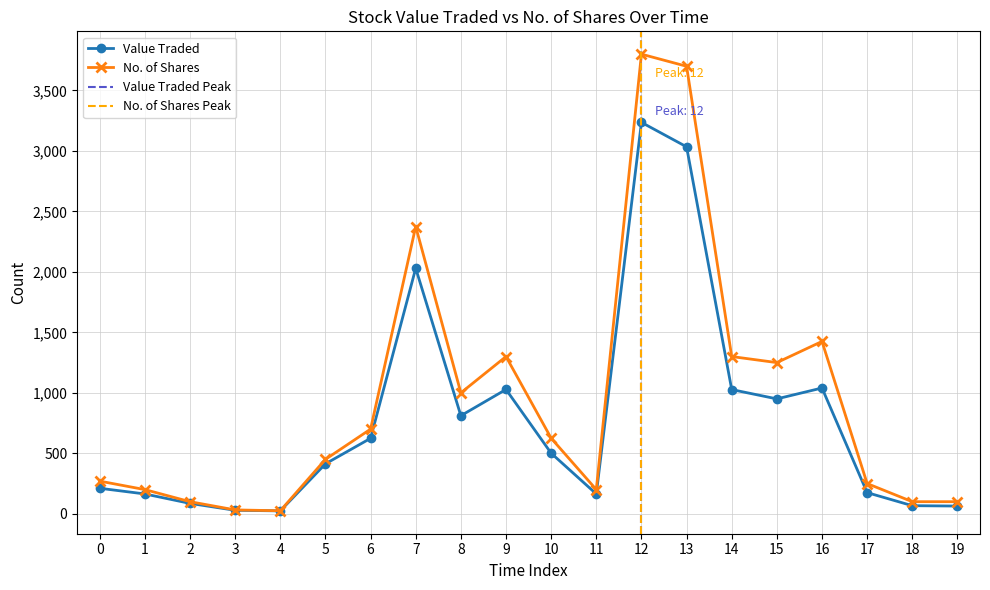

True or false: No. of Shares has more than 2 points higher than both neighbors.

True